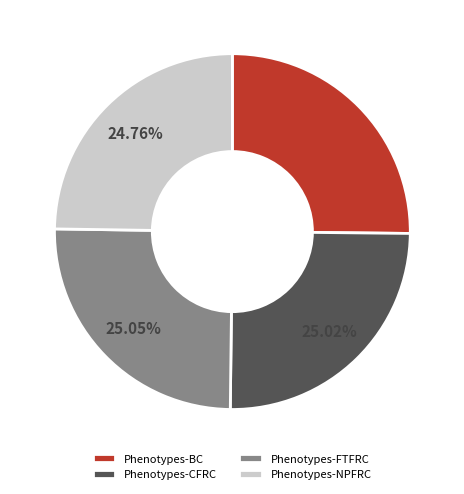

Does Phenotypes-CFRC account for over 50% of the chart?

No